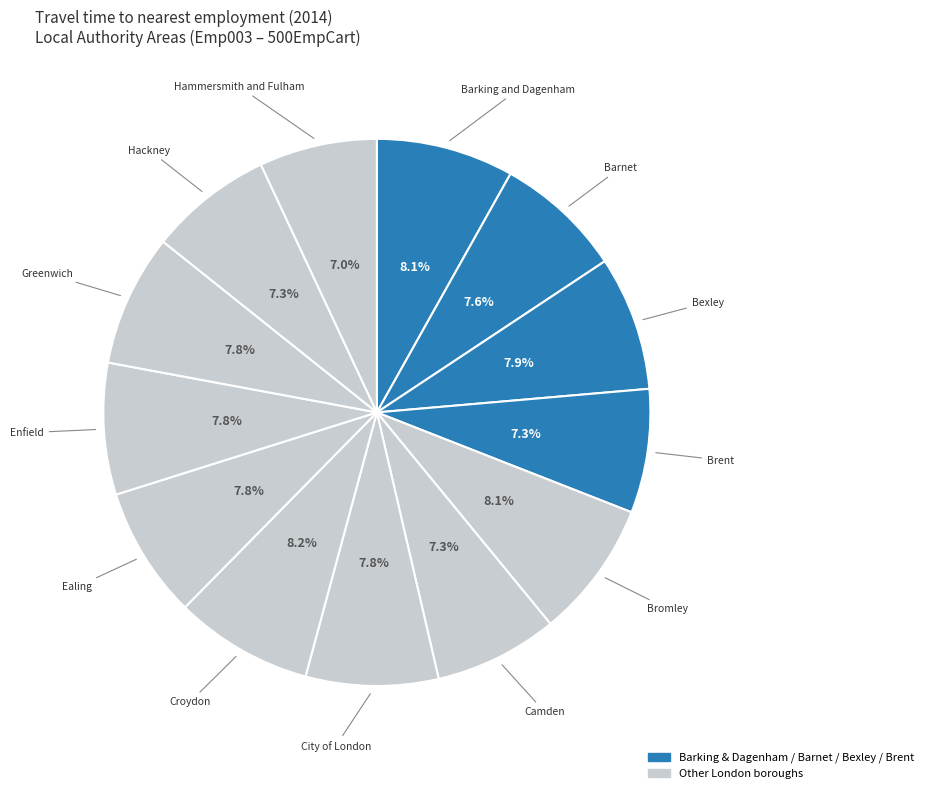

What is the smallest slice in the pie chart?

Hammersmith and Fulham